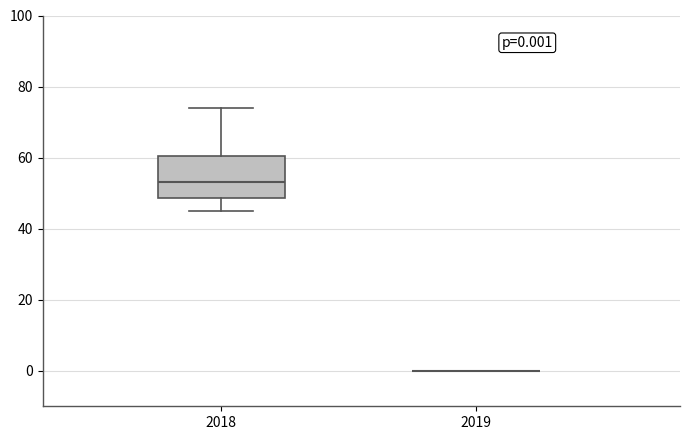

Which box is the tallest, from its lower edge to its upper edge?

2018